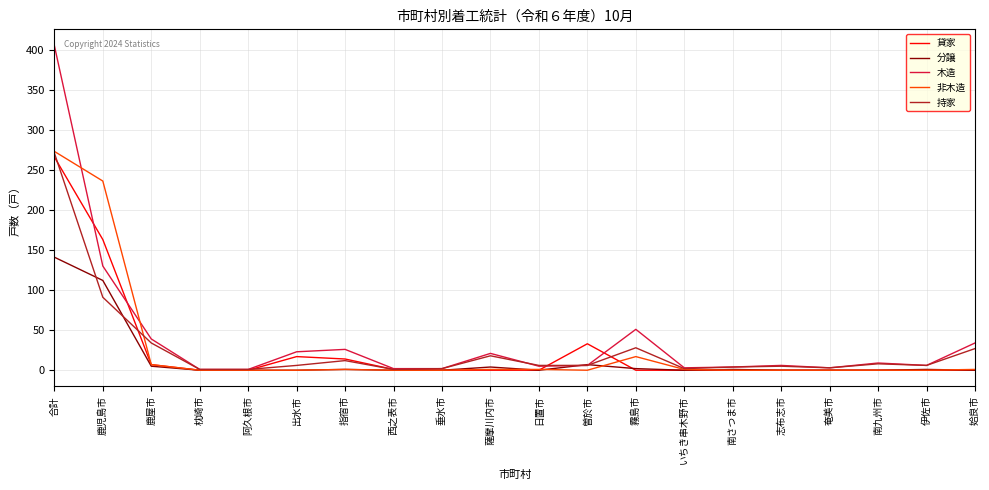

Which series ends up on top after the final intersection of 木造 and 分譲?

木造